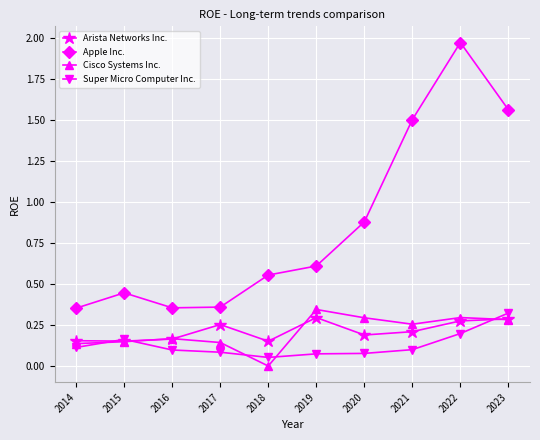

True or false: Cisco Systems Inc. and Apple Inc. intersect in this chart.

False